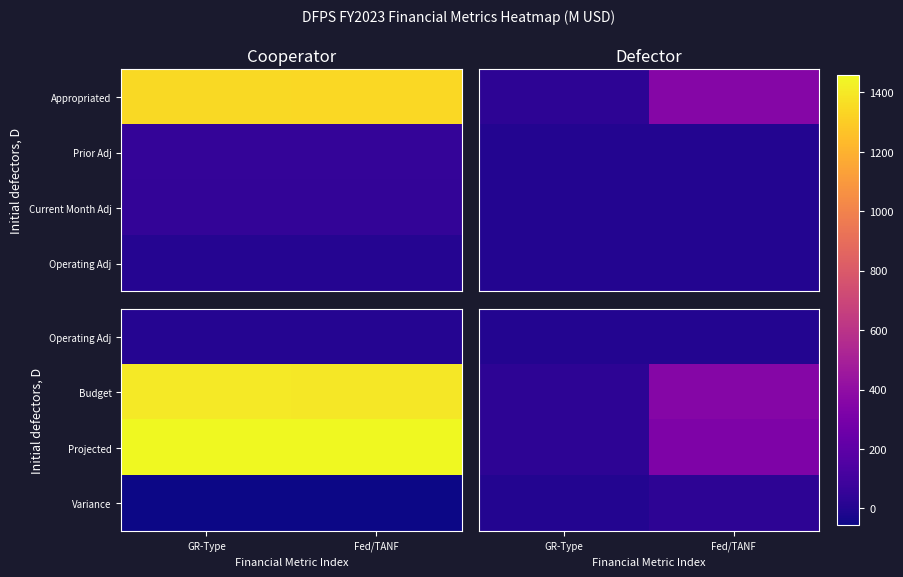

At which label does Operating Adj reach its peak?

GR-Type